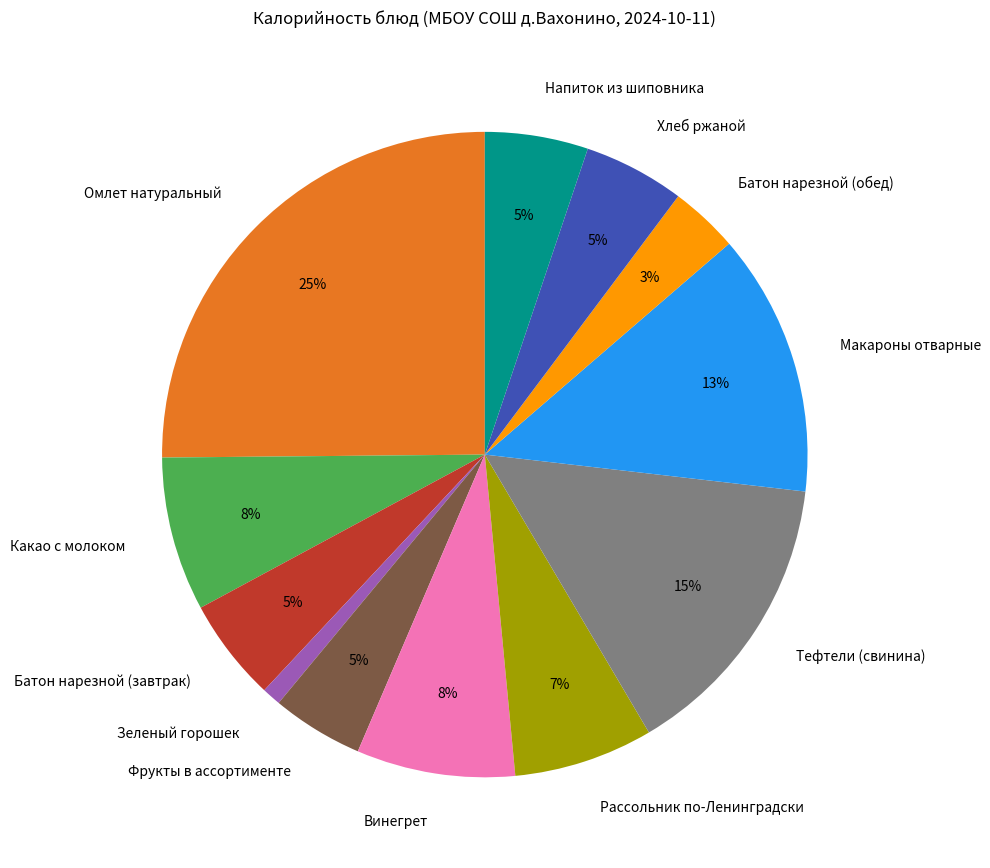

Is Макароны отварные the majority of the pie?

No